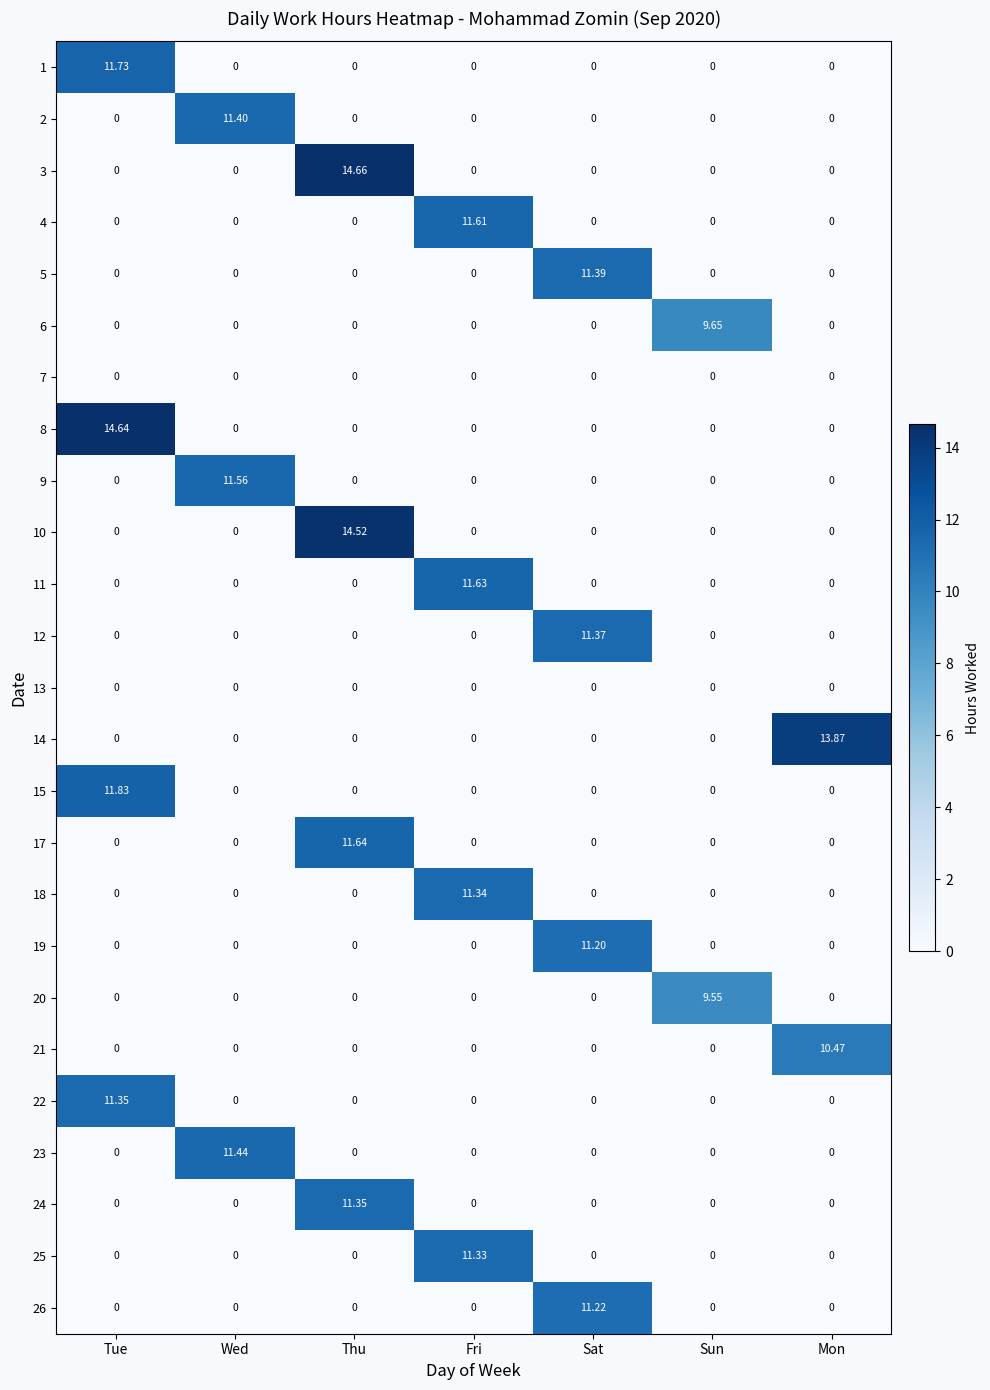

Which category has the highest value in the 4 series?

Fri